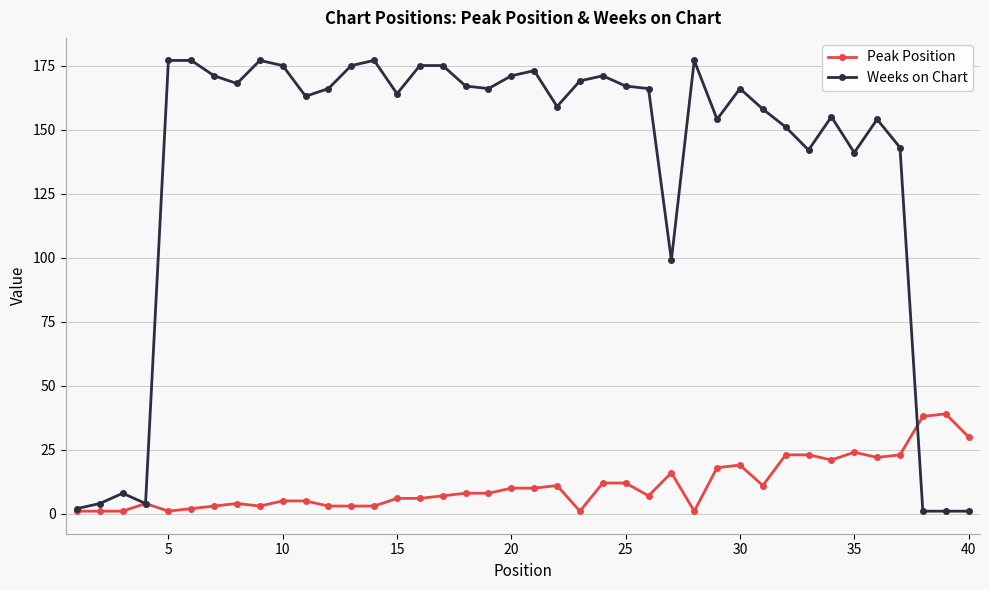

What is the maximum value shown in the chart?

177